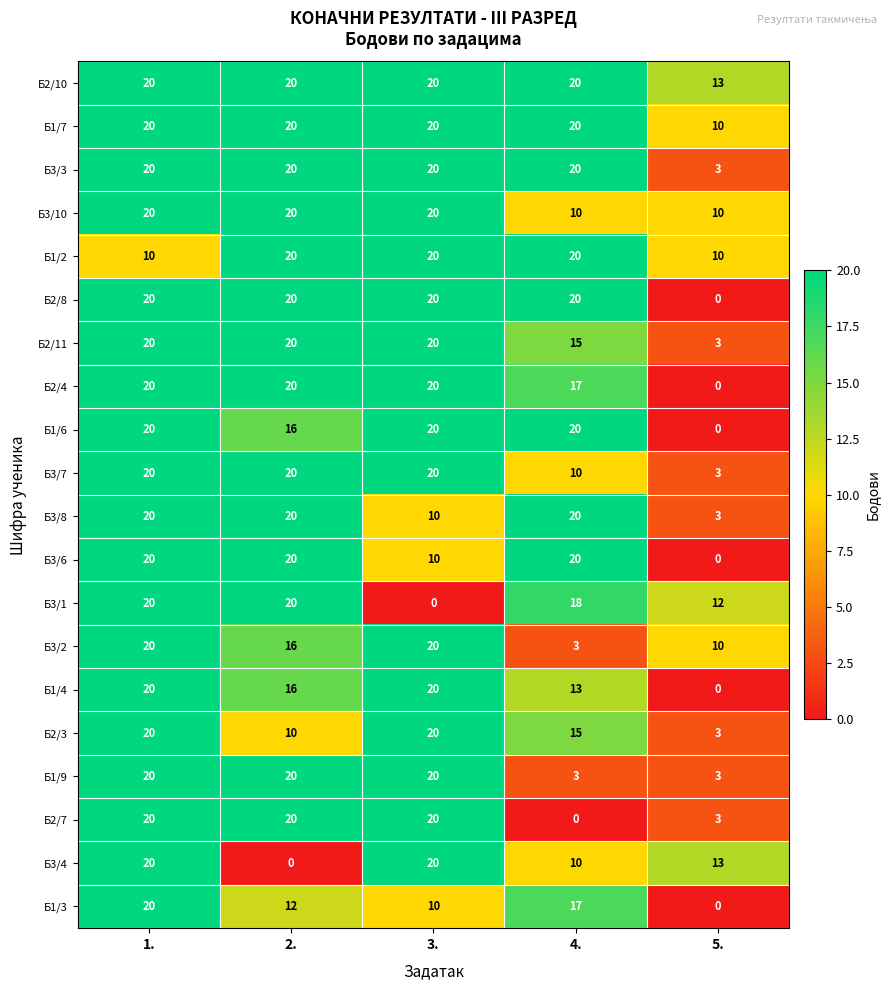

At which label is Б2/7 closest to 10?

5.